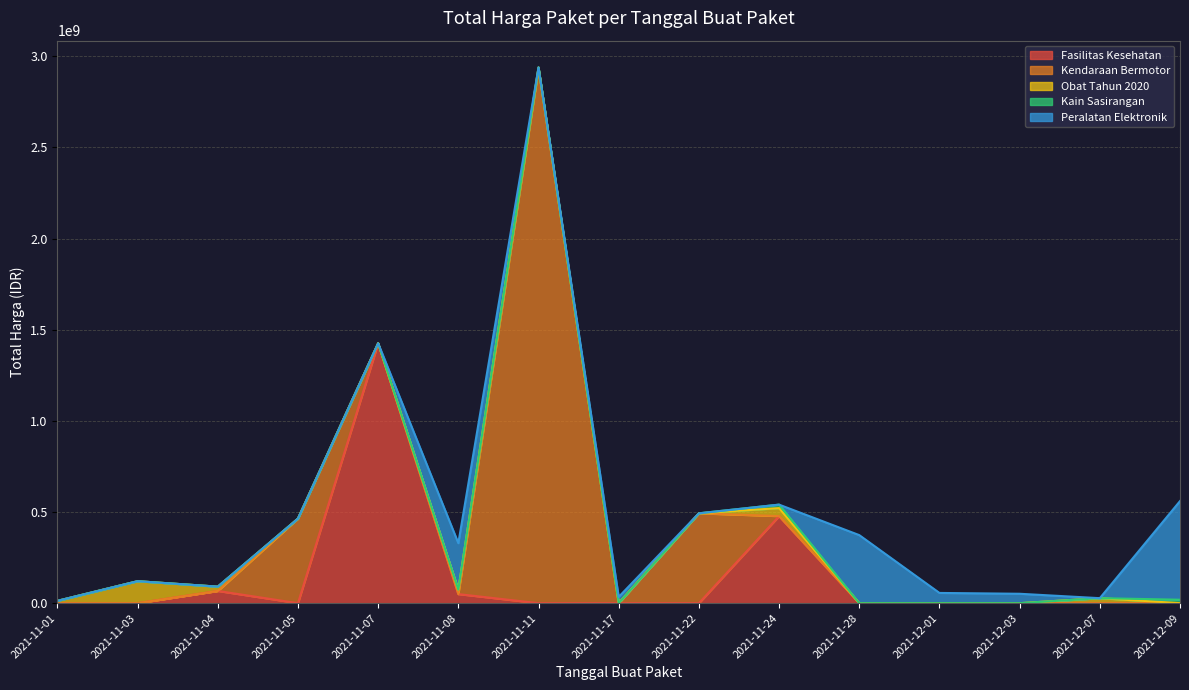

What is the average value?

214814202